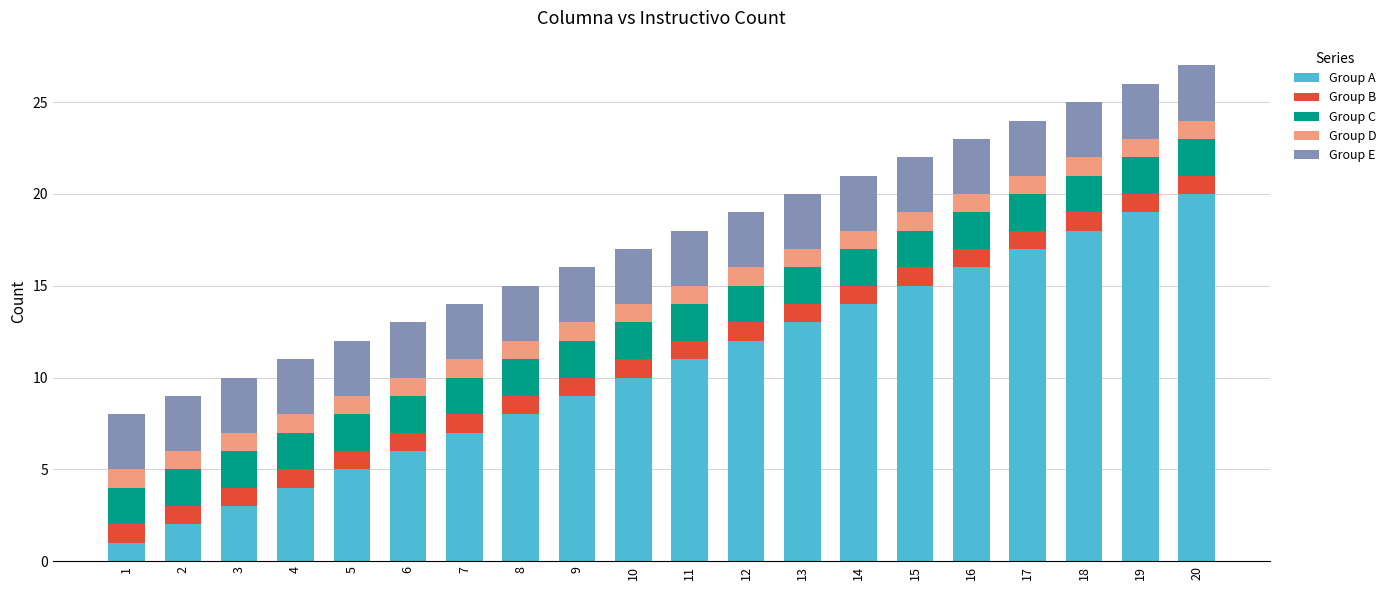

What is the maximum value for Group A?

20